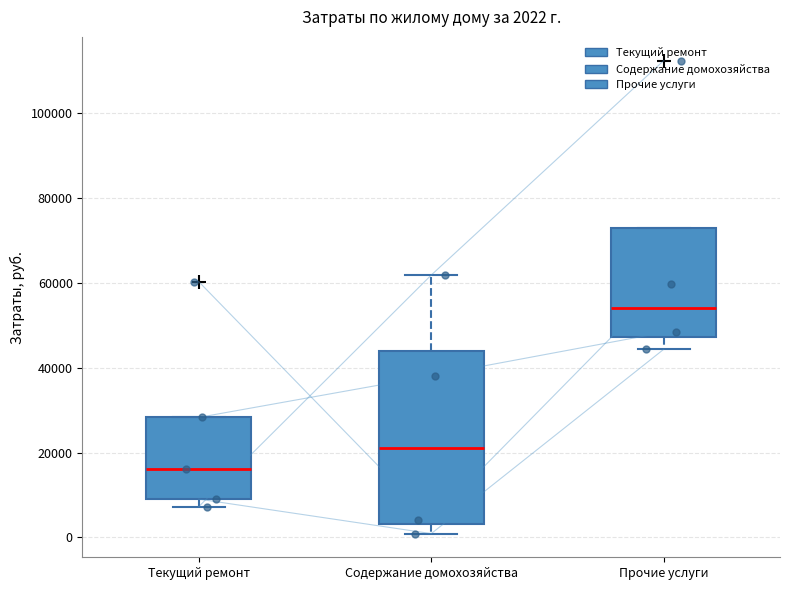

Comparing the boxes themselves (not the whiskers), which one is the tallest?

Содержание домохозяйства